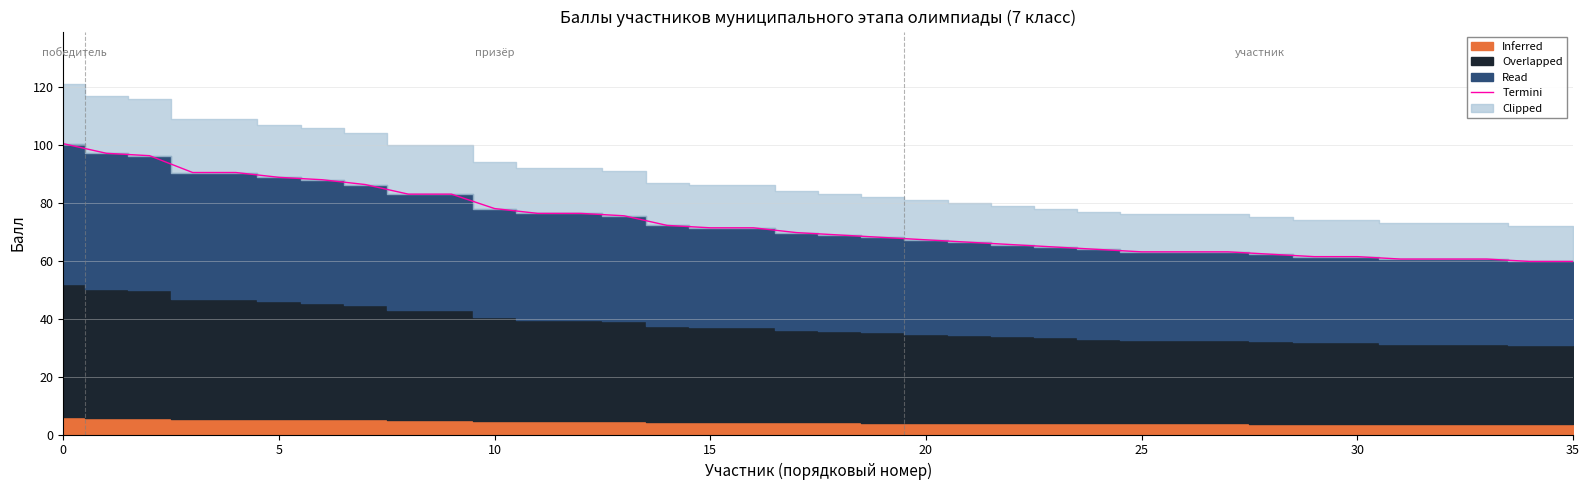

What is the average value?

73.2